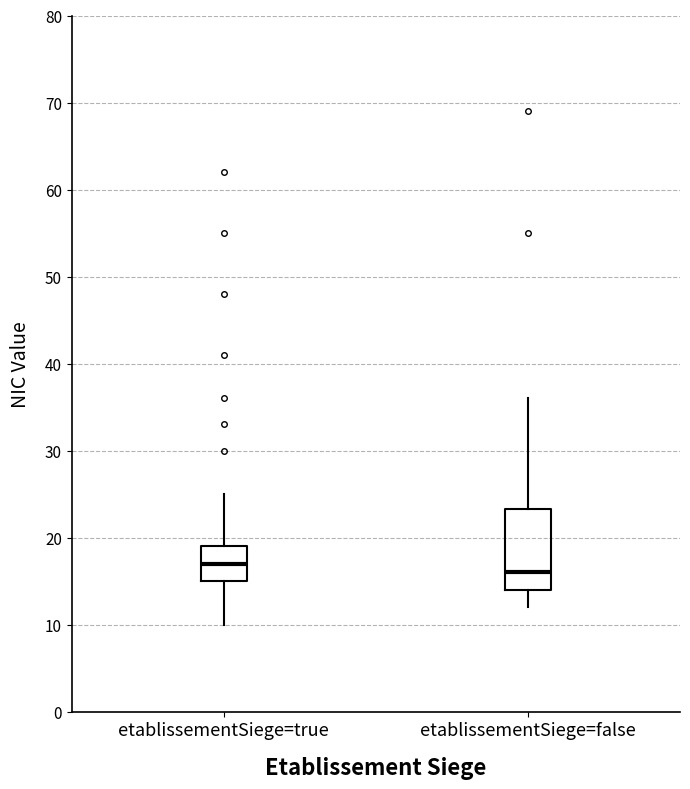

Reading left to right, read every box against the y-axis: the position of its median line, the range the box covers, and the ends of its whiskers. The values are not printed on the chart, so give them approximately, as read against the axis.

etablissementSiege=true: median 17, box 15 to 19, whiskers 10 to 25
etablissementSiege=false: median 16, box 14 to 23, whiskers 12 to 36